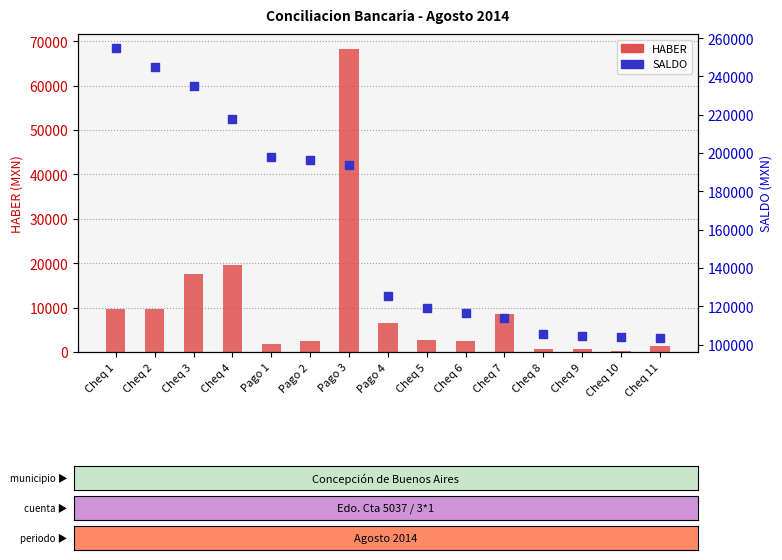

Which series has the largest total across all categories?

SALDO